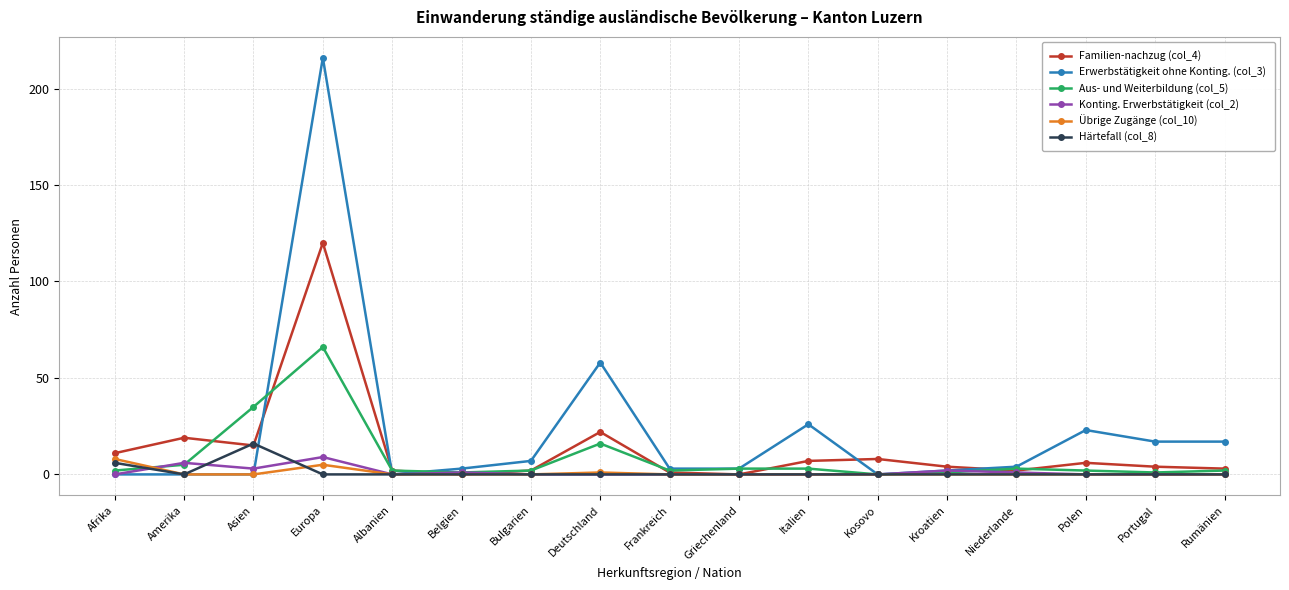

What is the difference between the second highest and minimum values in the Härtefall (col_8) series?

6